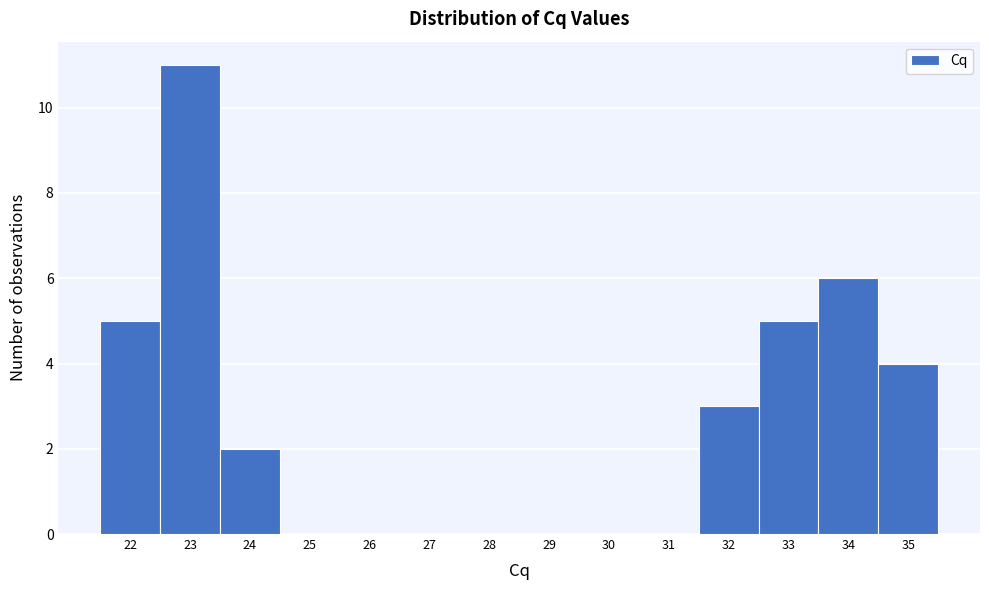

Reading right to left, list all the values displayed in this chart.

35=4	34=6	33=5	32=3	31=0	30=0	29=0	28=0	27=0	26=0	25=0	24=2	23=11	22=5